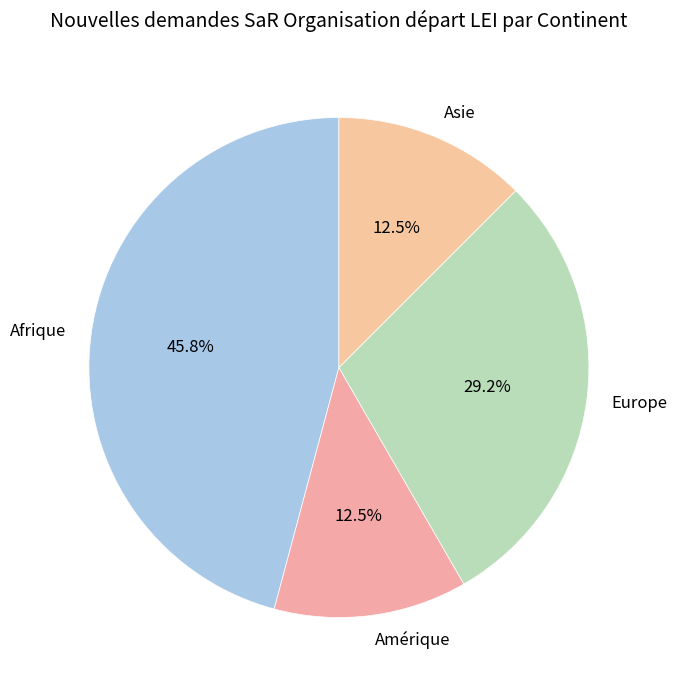

Is the sum of Asie and Afrique greater than half?

Yes